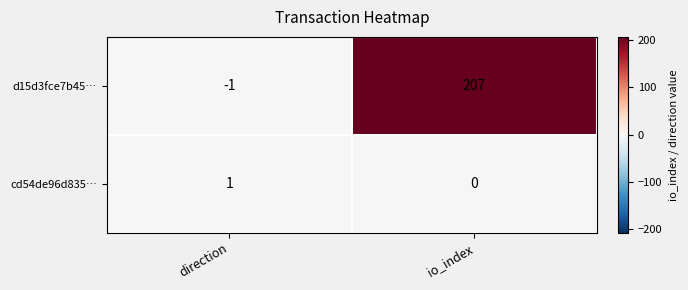

Which category has the lowest value in the d15d3fce7b45… series?

direction